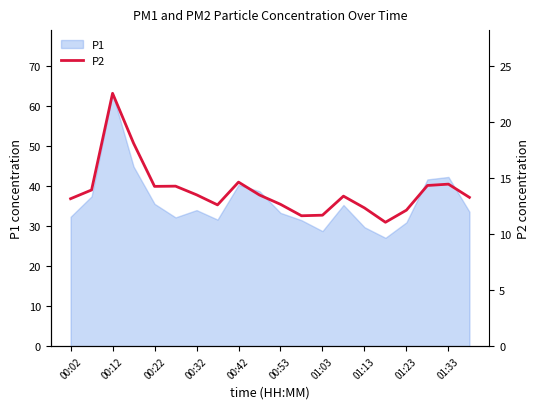

True or false: P1 has a value of 19.4 at 00:22.

False